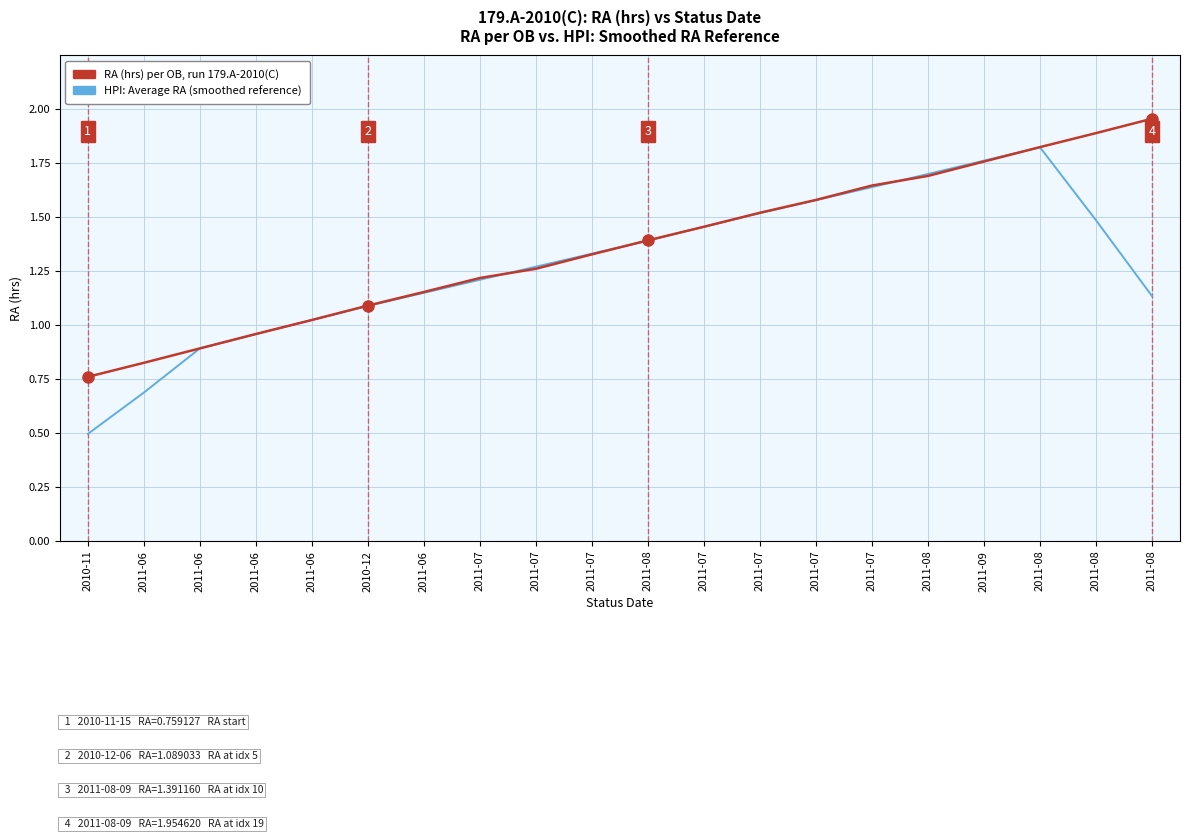

What is the minimum value for RA (hrs) per OB, run 179.A-2010(C)?

0.8